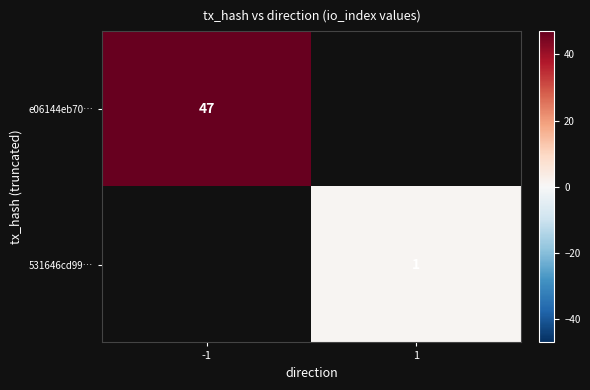

How many series are shown in this chart?

2